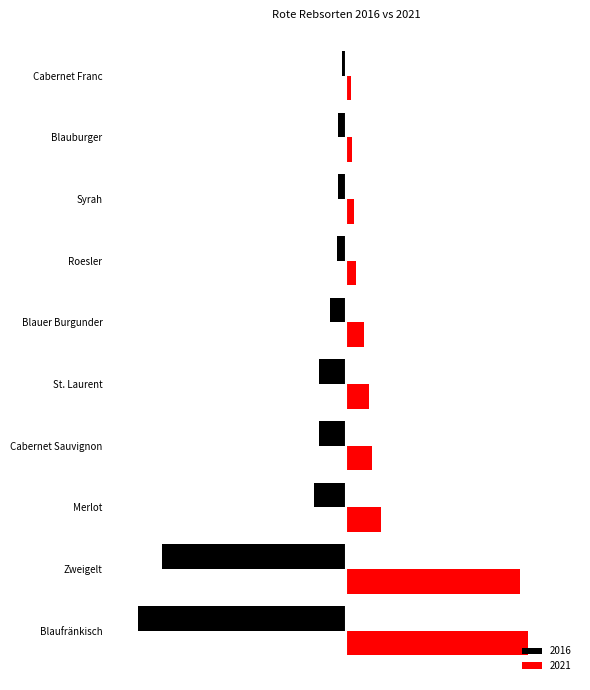

Between Syrah and Blauburger, which is larger?

Syrah